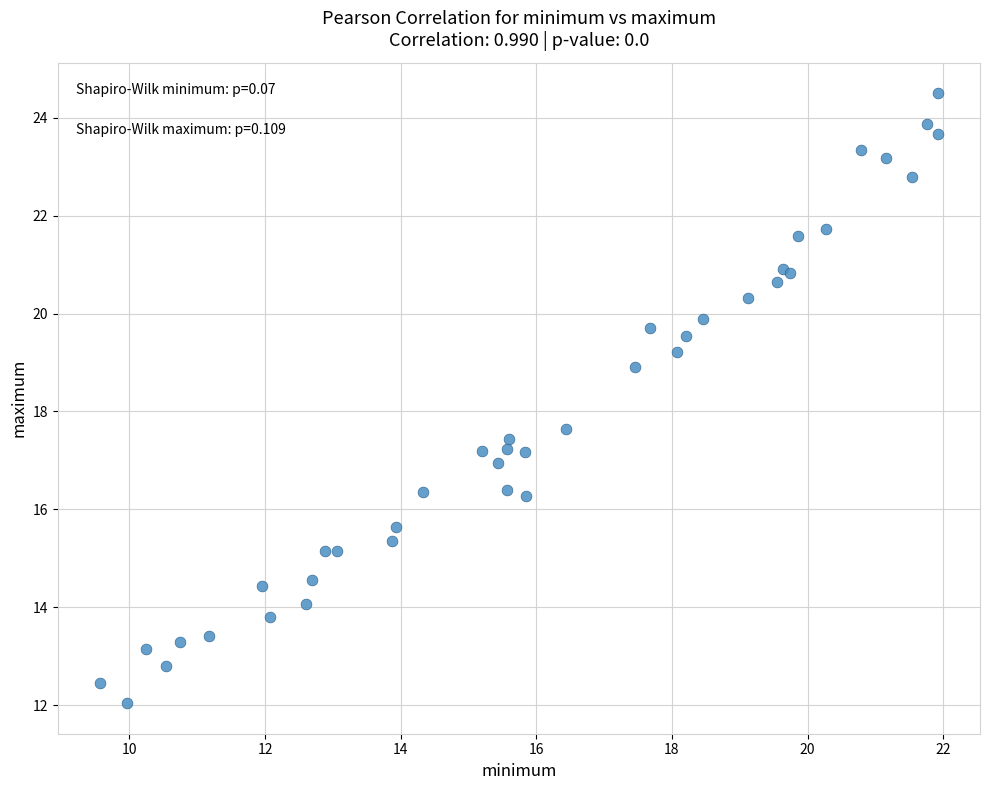

What Y value in the scatter plot is closest to 18?

17.6